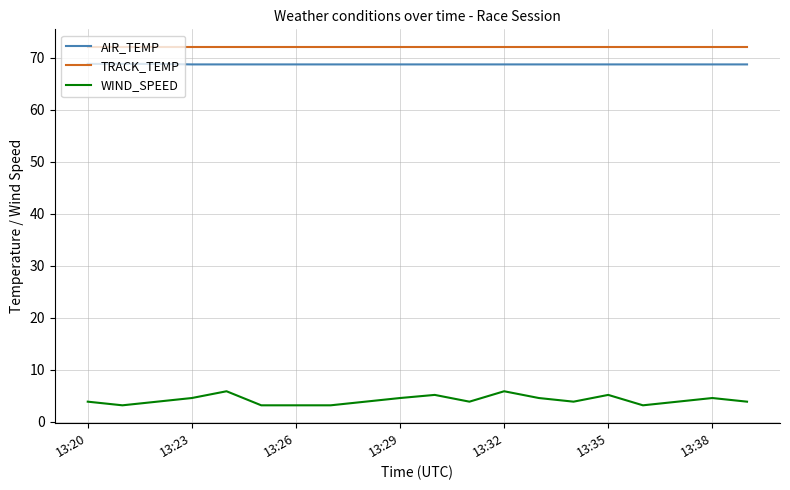

What is the sum of all WIND_SPEED values?

83.9